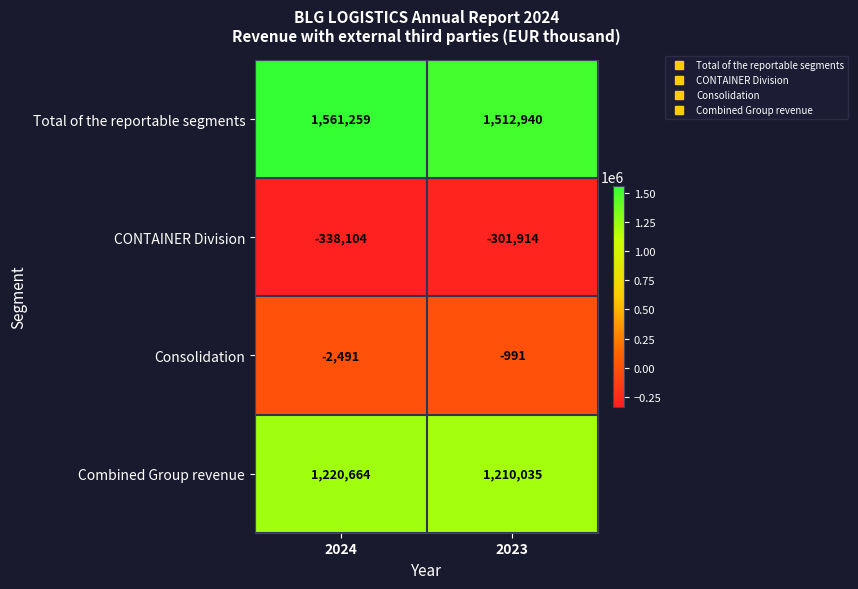

Which category has the lowest value across all series?

2024